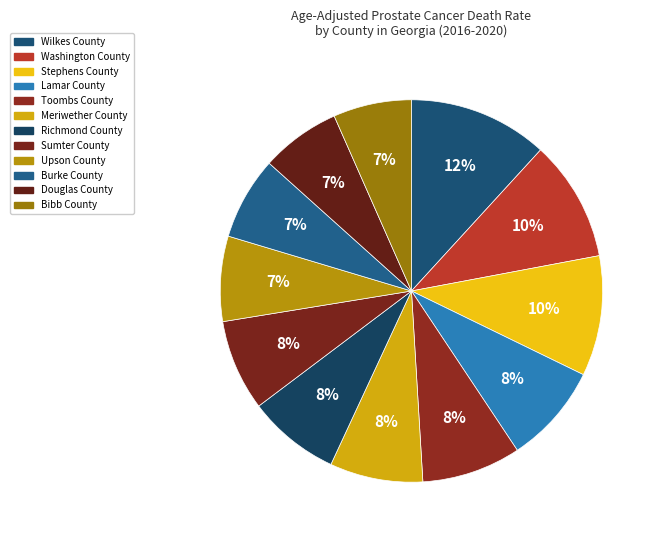

Which category has the smallest portion of the pie?

Bibb County